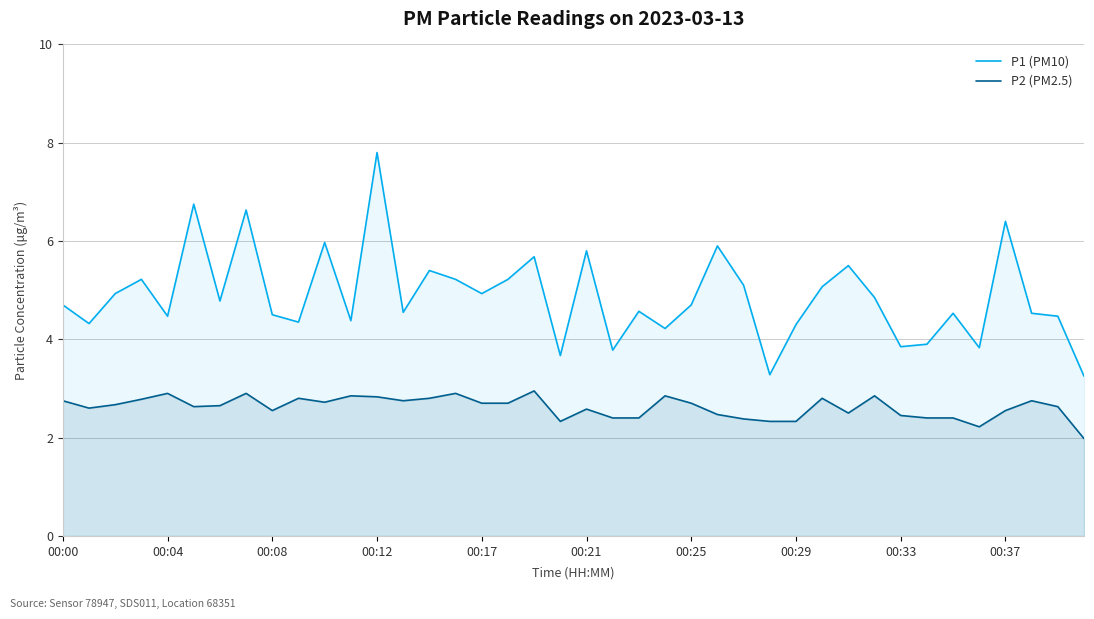

True or false: P2 (PM2.5) and P1 (PM10) cross at least once.

False